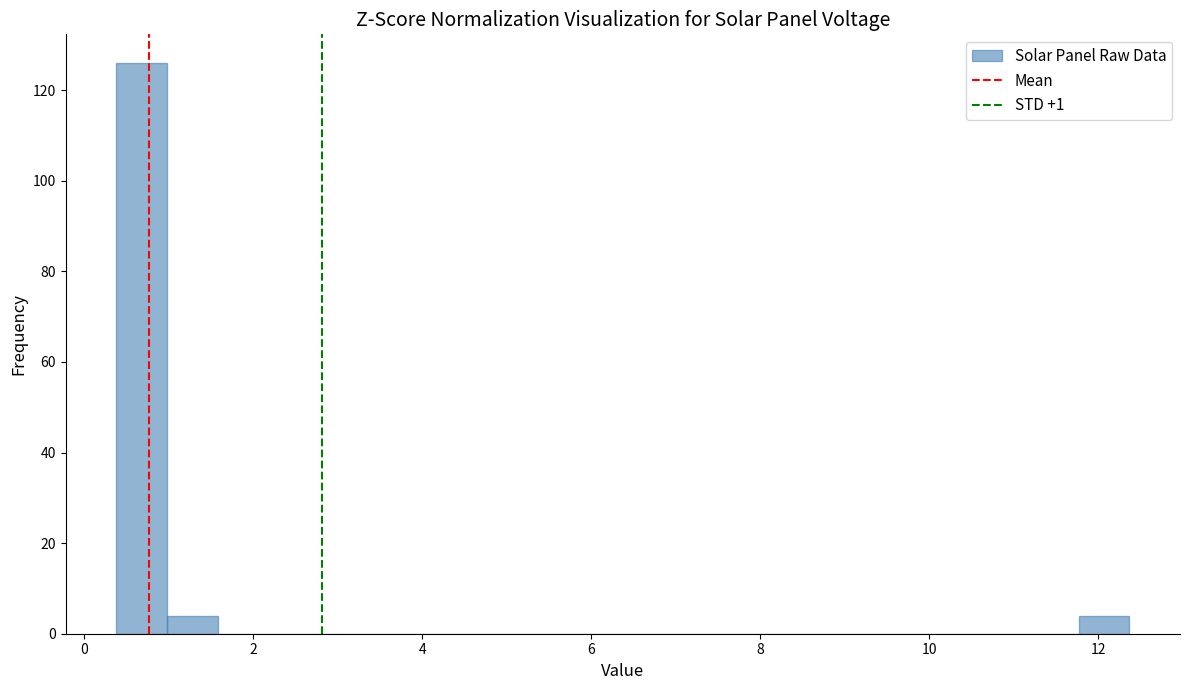

Read against the x-axis, roughly where is the centre of the tallest bar?

0.6